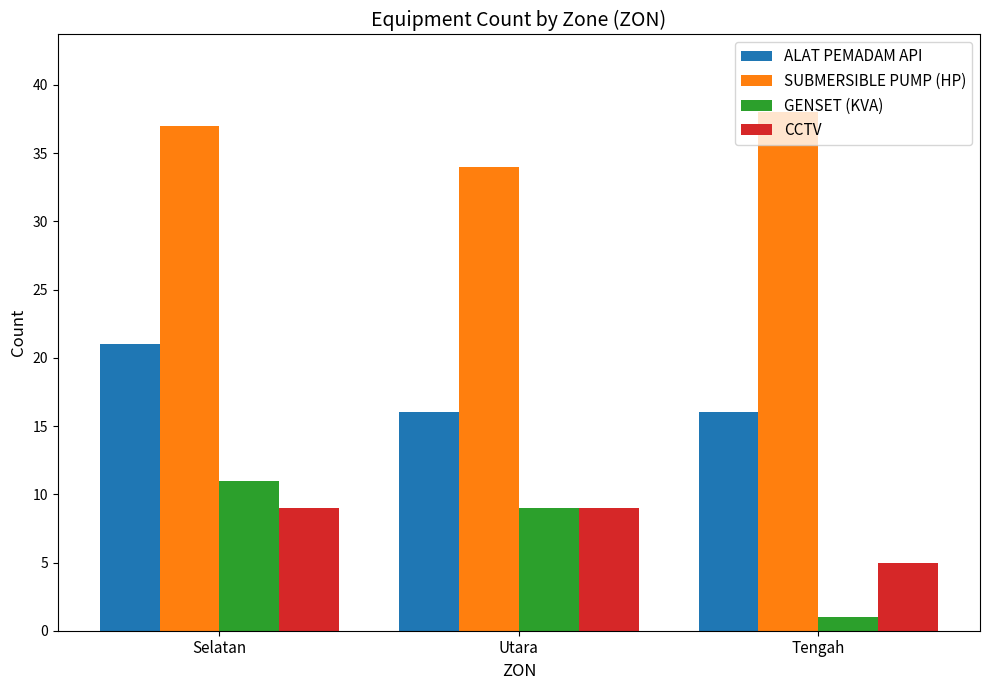

What value does the ALAT PEMADAM API series have at Utara?

16